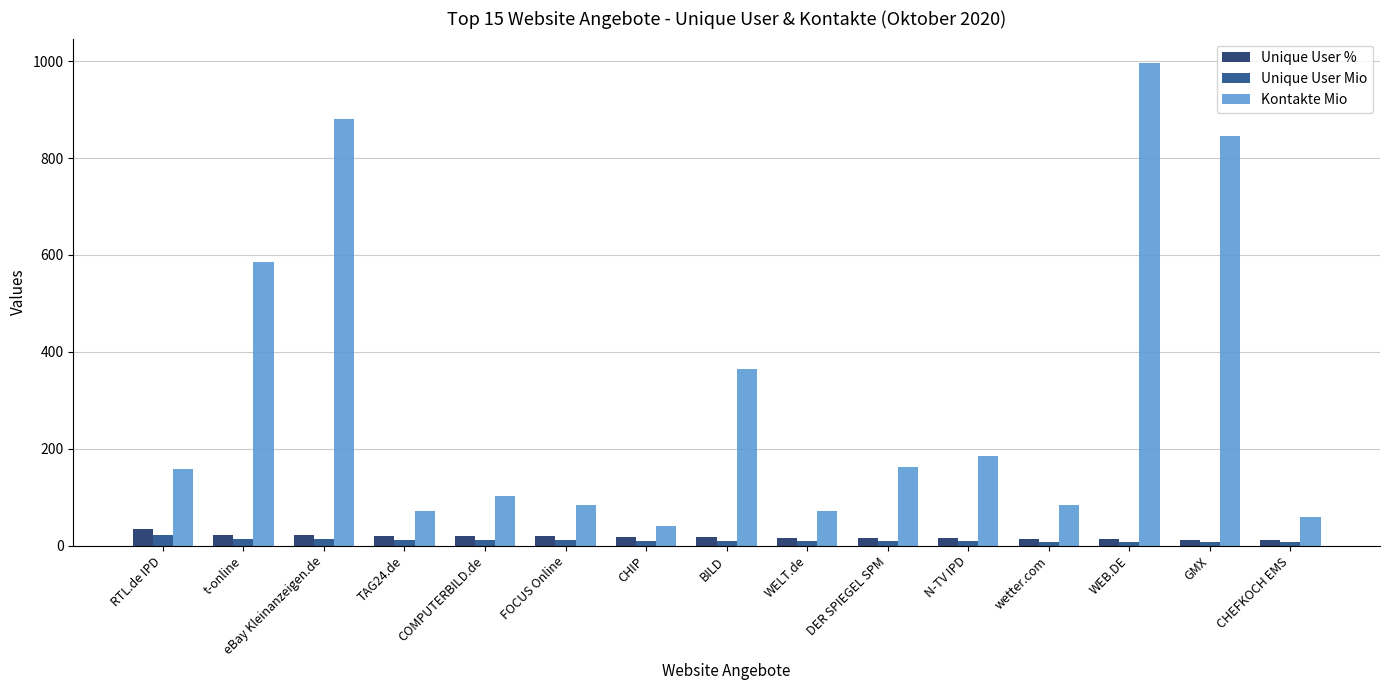

What is the average value of the Kontakte Mio series?

312.7